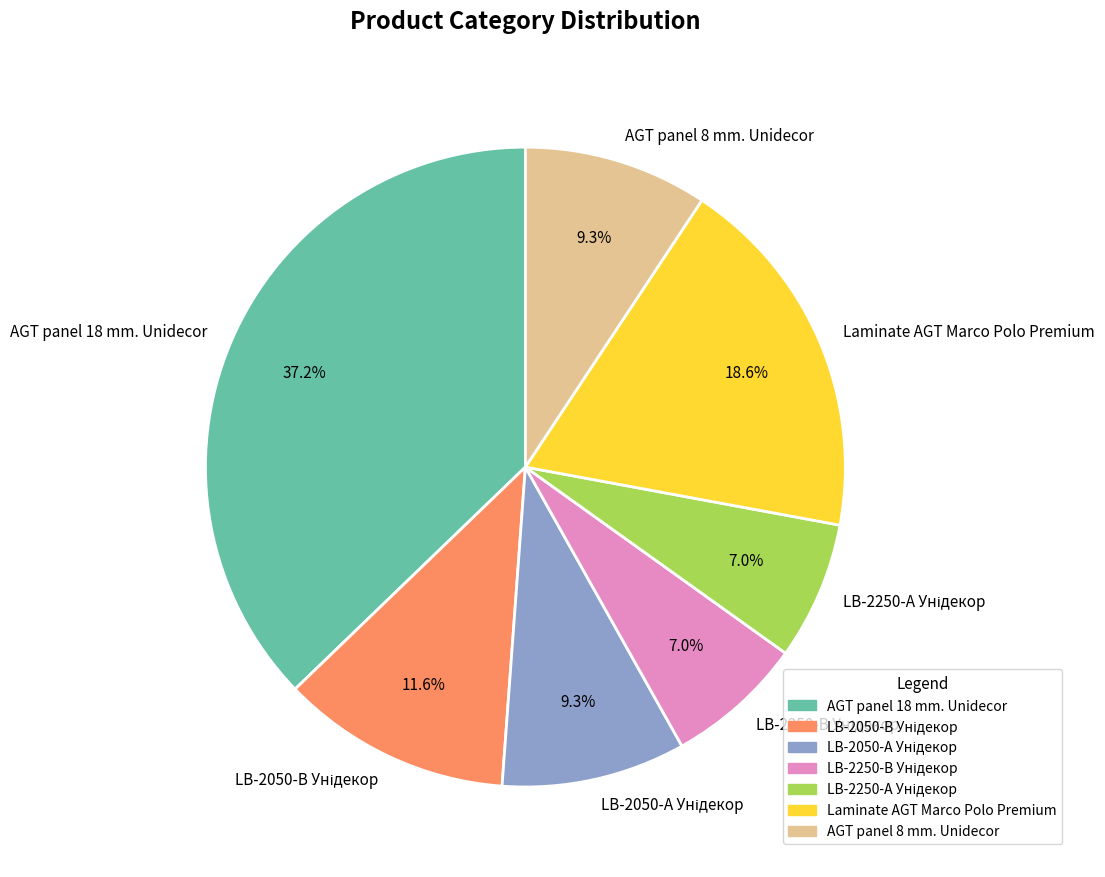

Which has a higher value, AGT panel 8 mm. Unidecor or AGT panel 18 mm. Unidecor?

AGT panel 18 mm. Unidecor